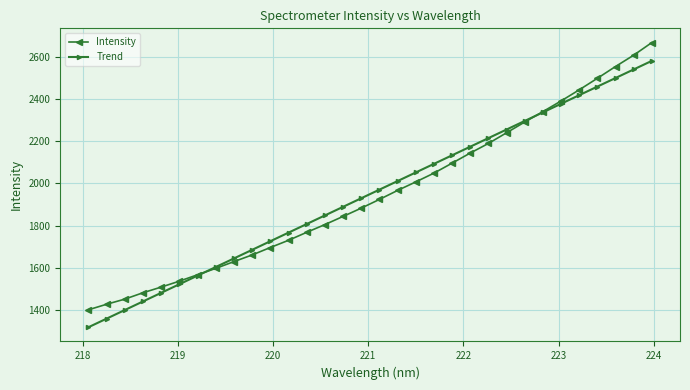

How many lines are shown in the chart?

2